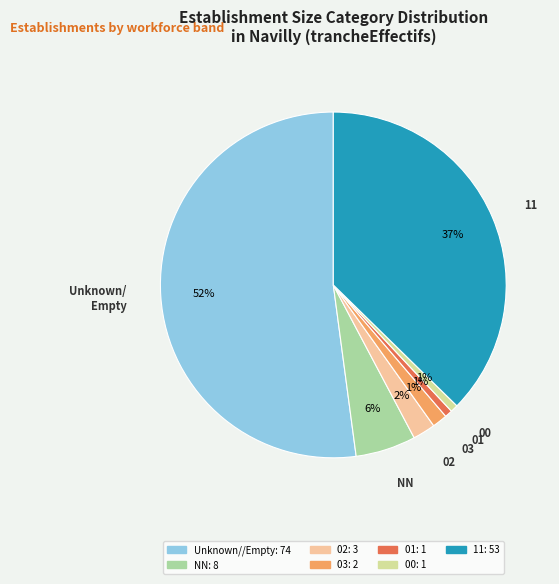

Does any single category account for the majority?

Yes